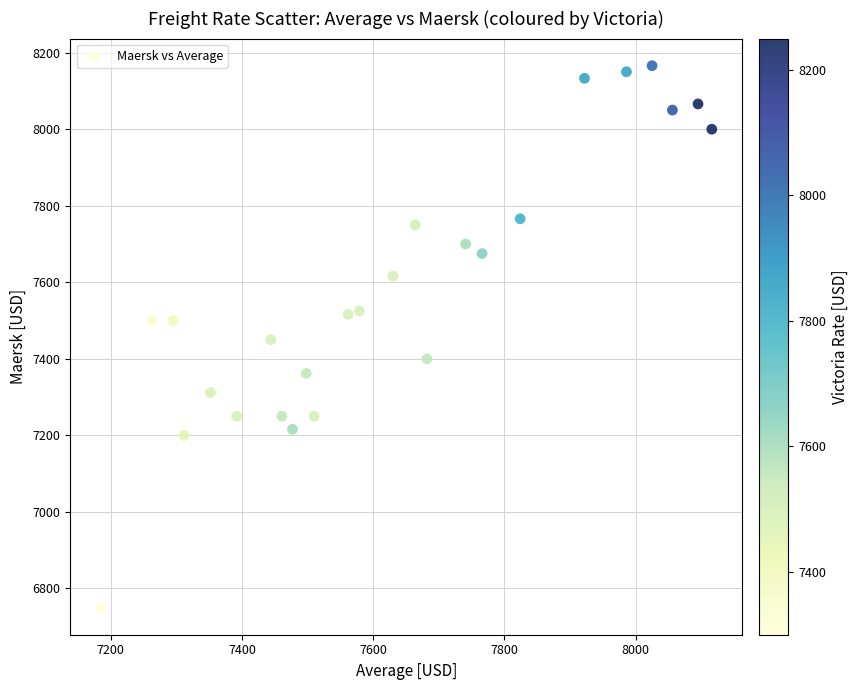

What is the range of X values (max minus min)?

931